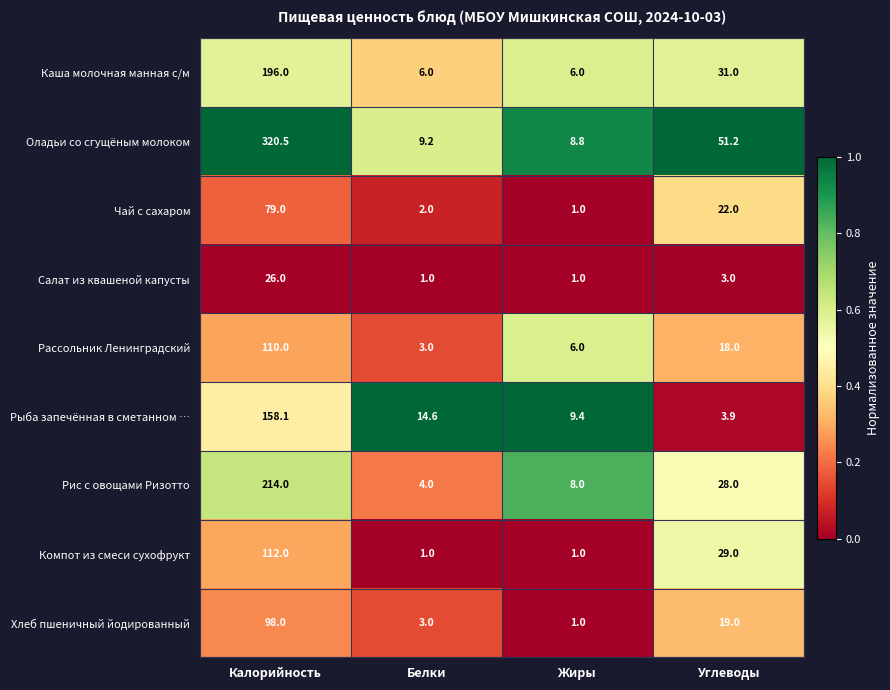

How many categories are shown in the chart?

4